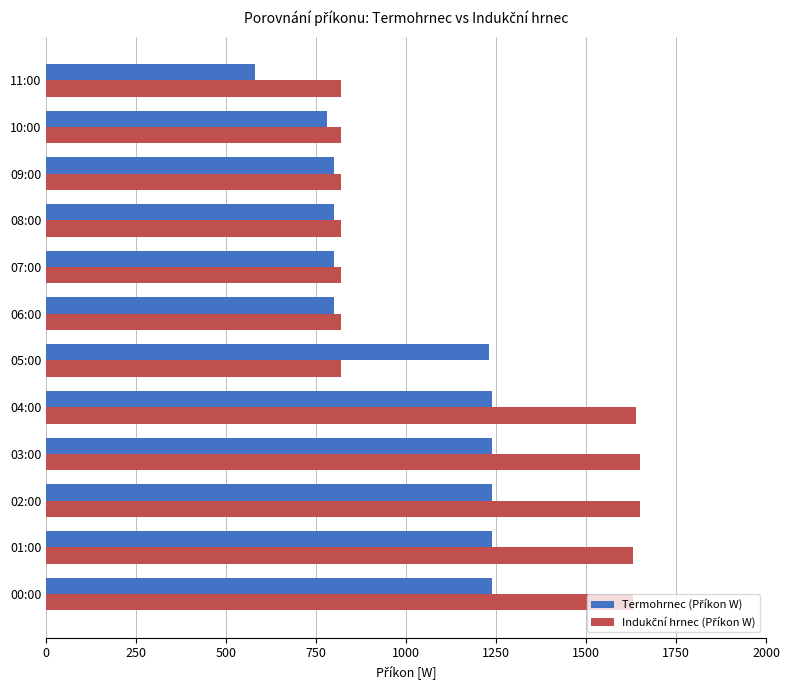

What is the total value across all series at 11:00?

1400